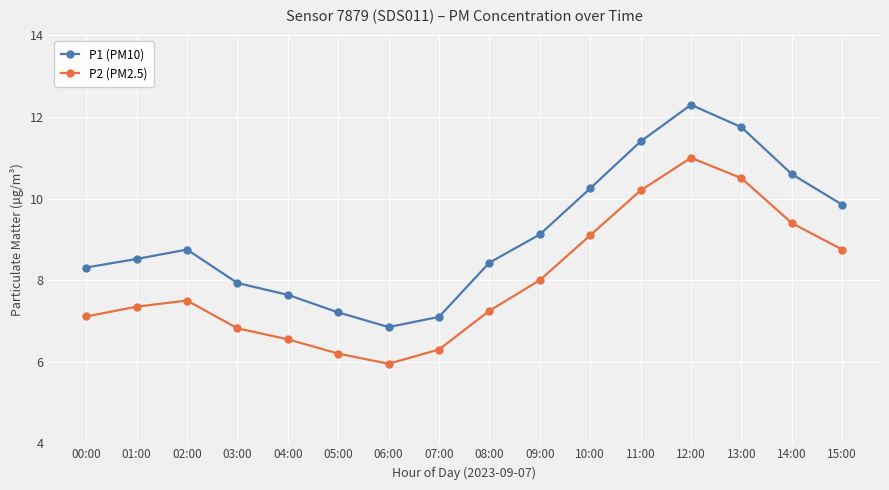

How many categories are shown in the chart?

16